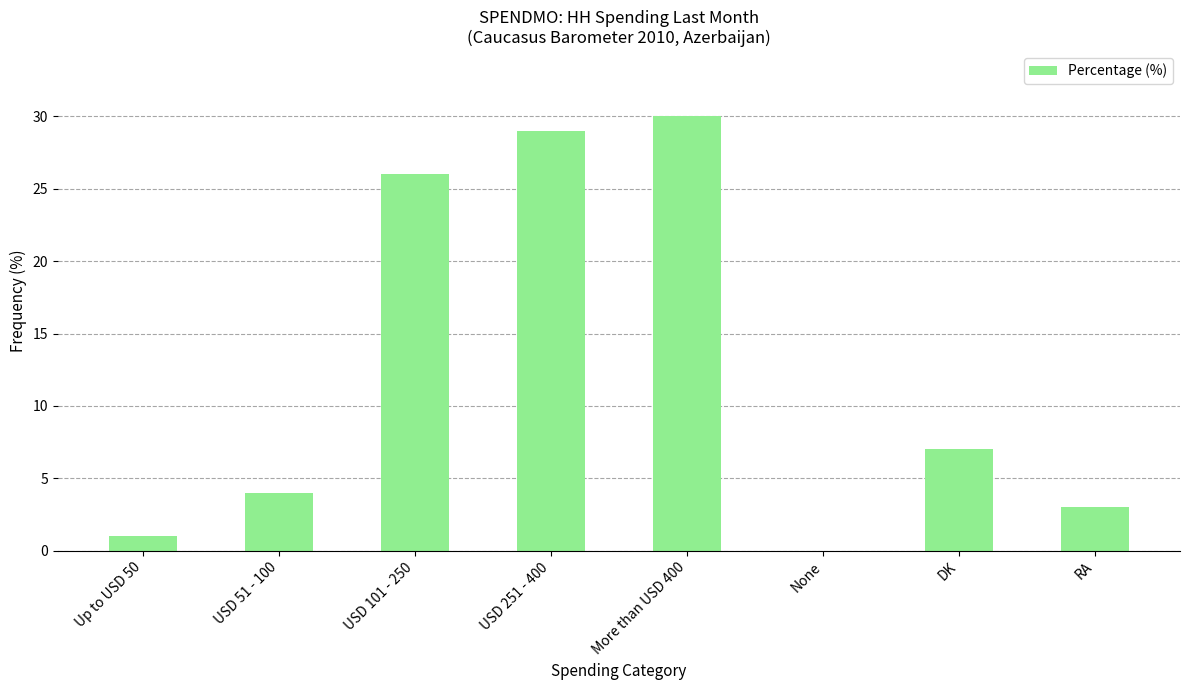

What is the change in value from USD 101 - 250 to None?

-26